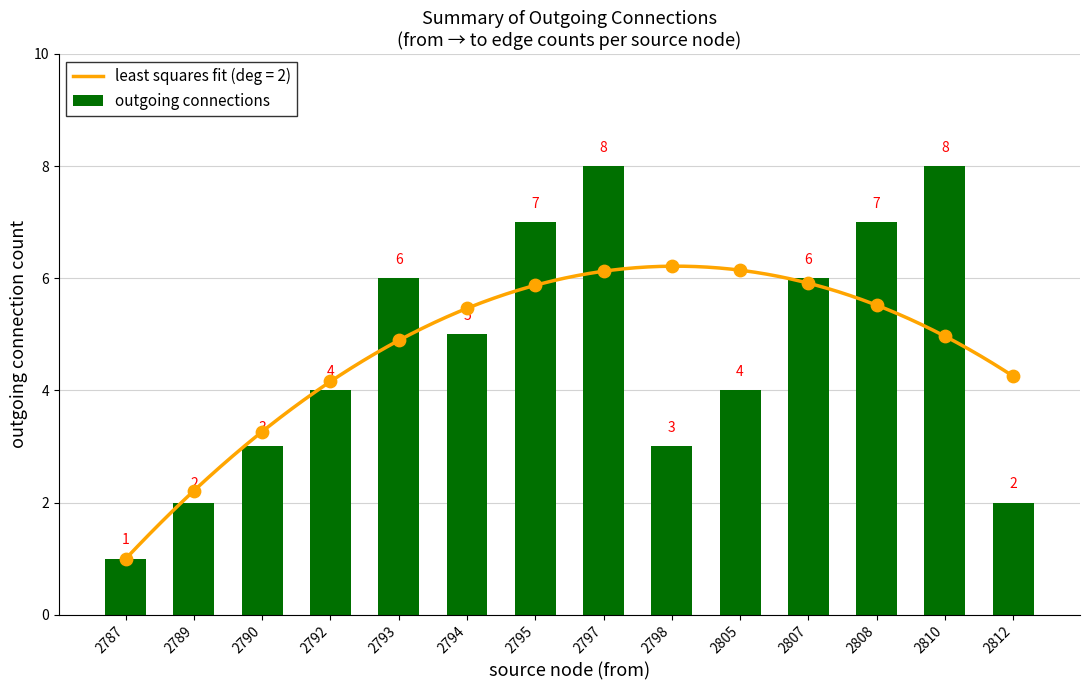

What is the change in value from 2807 to 2810?

+2